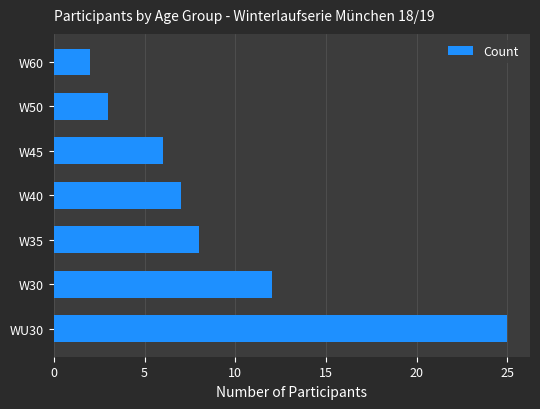

What is the difference between the maximum and minimum values?

23